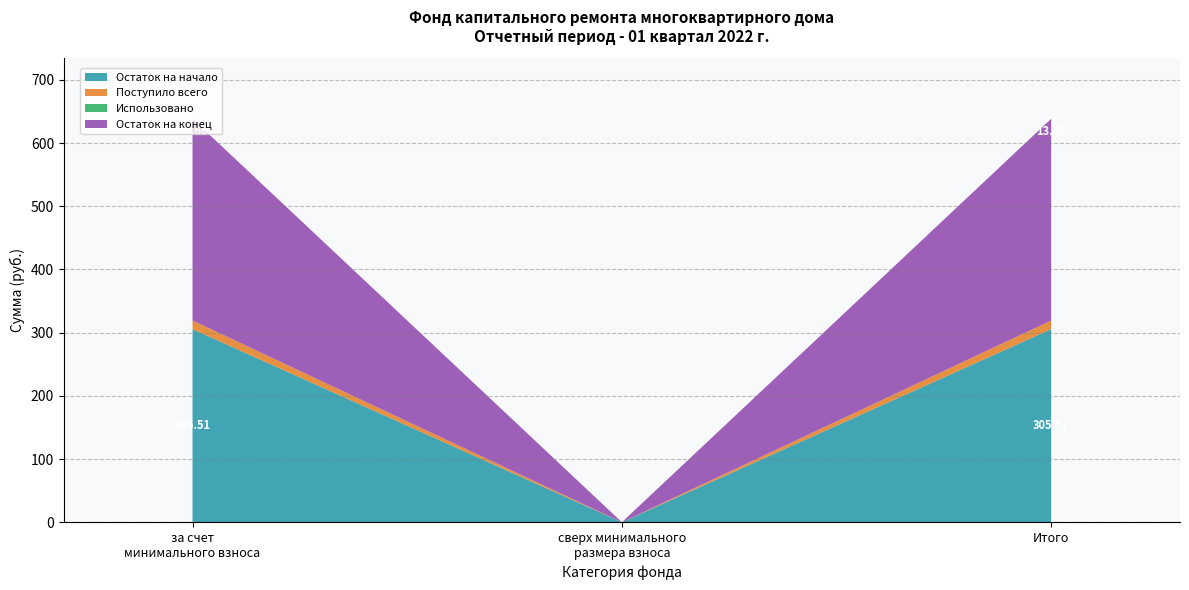

Reading right to left, extract all data points from this chart.

Остаток на начало: Итого=305.5	сверх минимального размера взноса=0.0	за счет минимального взноса=305.5
Поступило всего: Итого=13.7	сверх минимального размера взноса=0.0	за счет минимального взноса=13.7
Использовано: Итого=0.0	сверх минимального размера взноса=0.0	за счет минимального взноса=0.0
Остаток на конец: Итого=319.2	сверх минимального размера взноса=0.0	за счет минимального взноса=319.2